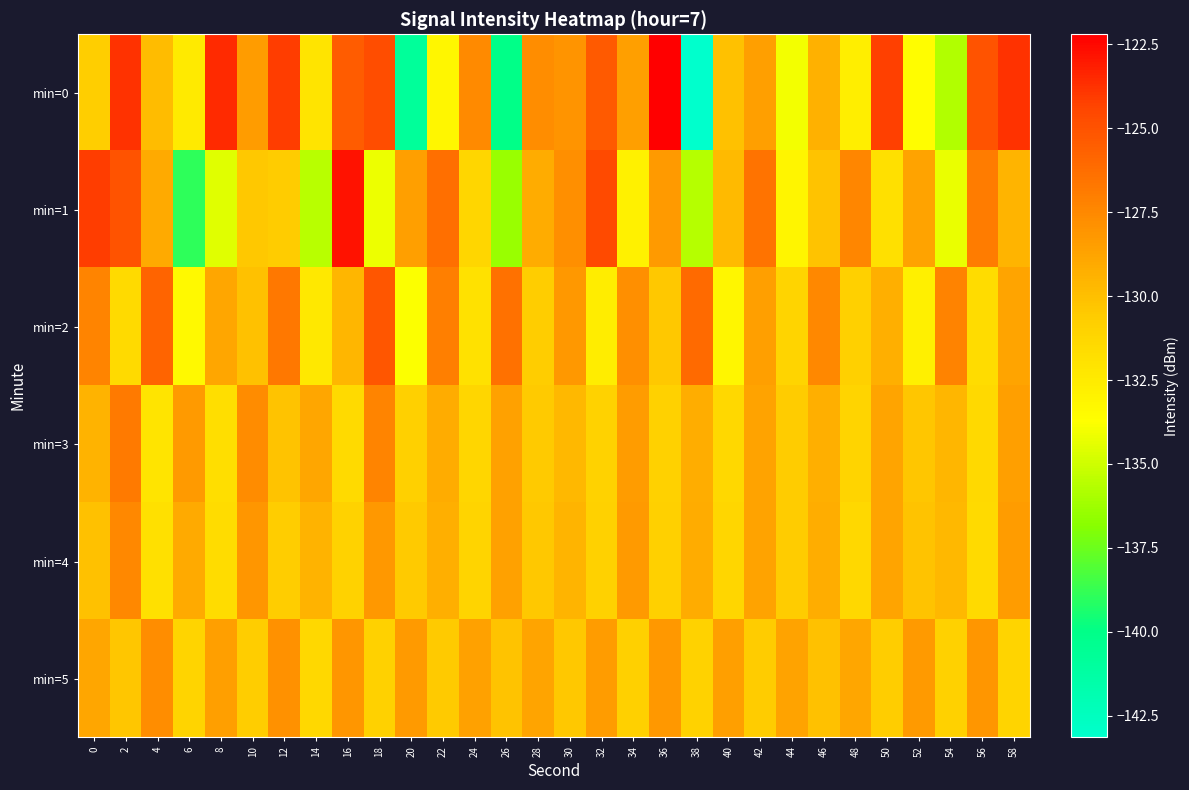

Reading right to left, extract all data points from this chart.

min=0: 58=-123.8	56=-125.0	54=-135.7	52=-133.6	50=-124.2	48=-132.8	46=-129.4	44=-134.1	42=-128.5	40=-130.1	38=-143.1	36=-122.2	34=-128.6	32=-125.3	30=-128.1	28=-127.7	26=-140.0	24=-127.5	22=-133.2	20=-140.8	18=-124.8	16=-125.5	14=-132.1	12=-124.2	10=-128.4	8=-123.5	6=-132.5	4=-129.8	2=-123.8	0=-130.7
min=1: 58=-129.5	56=-126.9	54=-134.3	52=-128.7	50=-131.8	48=-127.4	46=-130.2	44=-133.1	42=-126.5	40=-129.8	38=-135.7	36=-128.3	34=-132.9	32=-124.6	30=-127.8	28=-129.1	26=-136.4	24=-131.2	22=-126.3	20=-128.5	18=-134.2	16=-122.8	14=-135.6	12=-130.6	10=-130.5	8=-134.5	6=-139.0	4=-129.0	2=-125.0	0=-124.2
min=2: 58=-128.8	56=-131.6	54=-127.2	52=-132.8	50=-129.3	48=-130.8	46=-127.5	44=-131.1	42=-128.5	40=-133.2	38=-126.1	36=-130.4	34=-127.8	32=-132.6	30=-128.2	28=-130.7	26=-126.4	24=-131.9	22=-127.1	20=-133.8	18=-125.2	16=-129.6	14=-132.3	12=-126.7	10=-130.1	8=-128.9	6=-133.4	4=-125.8	2=-131.5	0=-127.3
min=3: 58=-128.5	56=-131.4	54=-129.6	52=-130.3	50=-128.8	48=-131.1	46=-129.3	44=-130.6	42=-128.7	40=-131.3	38=-129.2	36=-130.9	34=-128.4	32=-131.0	30=-129.7	28=-130.5	26=-128.6	24=-131.2	22=-129.1	20=-130.8	18=-127.3	16=-131.5	14=-128.9	12=-130.2	10=-127.6	8=-131.7	6=-128.3	4=-132.1	2=-126.8	0=-129.4
min=4: 58=-128.4	56=-131.5	54=-129.7	52=-130.2	50=-128.8	48=-131.3	46=-129.2	44=-130.6	42=-128.7	40=-131.2	38=-129.1	36=-130.8	34=-128.3	32=-130.9	30=-129.5	28=-130.4	26=-128.6	24=-131.1	22=-129.3	20=-130.5	18=-128.2	16=-131.0	14=-129.4	12=-130.7	10=-128.1	8=-131.6	6=-129.0	4=-131.8	2=-127.5	0=-130.1
min=5: 58=-131.1	56=-128.1	54=-130.9	52=-128.3	50=-130.7	48=-128.9	46=-130.1	44=-128.7	42=-130.6	40=-128.5	38=-131.0	36=-128.2	34=-130.8	32=-128.4	30=-130.4	28=-128.8	26=-130.2	24=-128.6	22=-130.5	20=-128.3	18=-130.9	16=-128.1	14=-131.3	12=-127.9	10=-130.7	8=-128.5	6=-131.1	4=-127.7	2=-130.3	0=-128.9